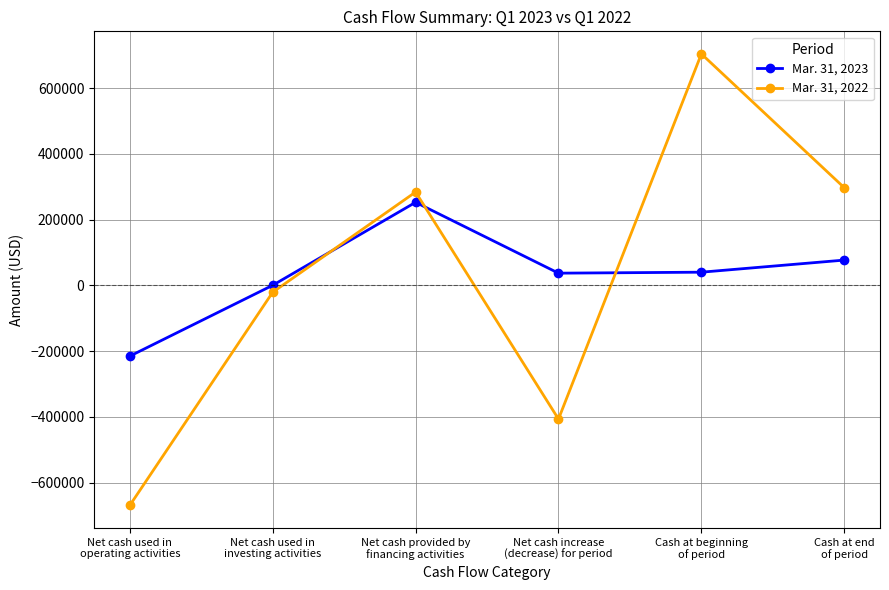

What is the sum of all Mar. 31, 2022 values?

186551